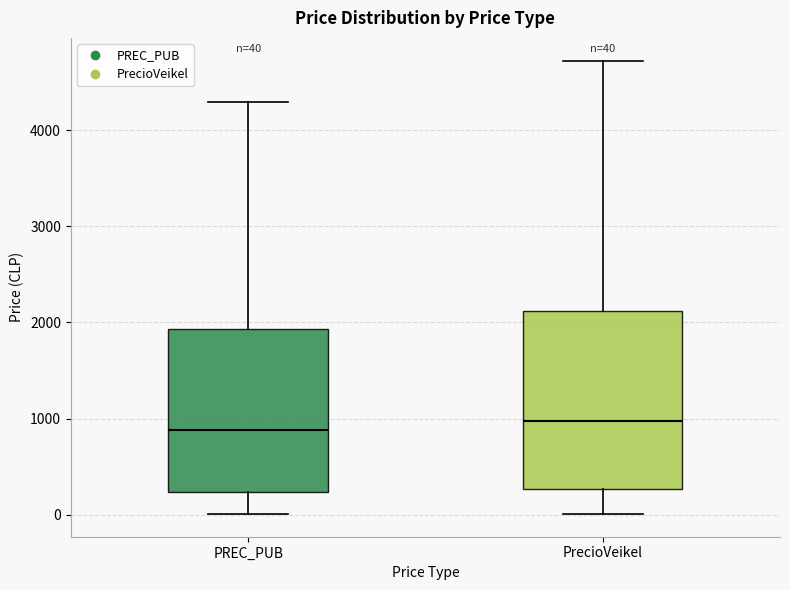

Which box is the tallest, from its lower edge to its upper edge?

PrecioVeikel